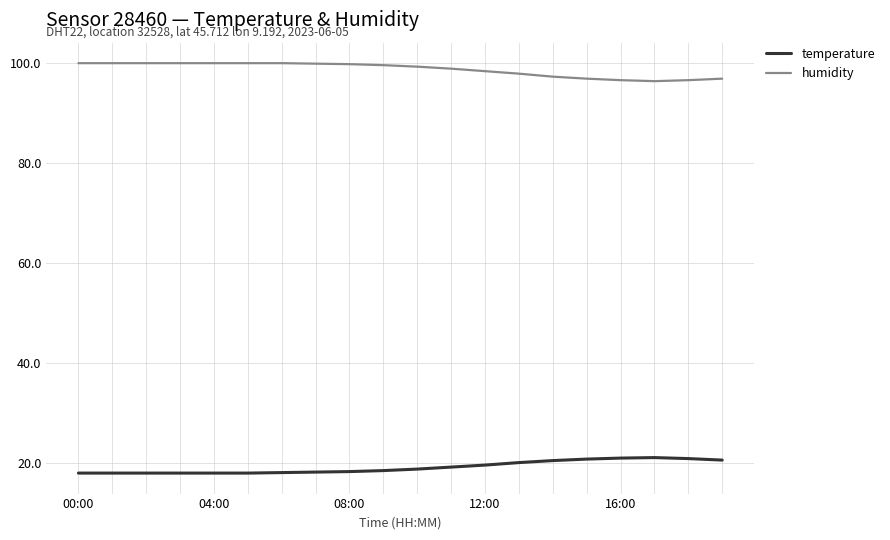

Which series has the largest total across all categories?

humidity